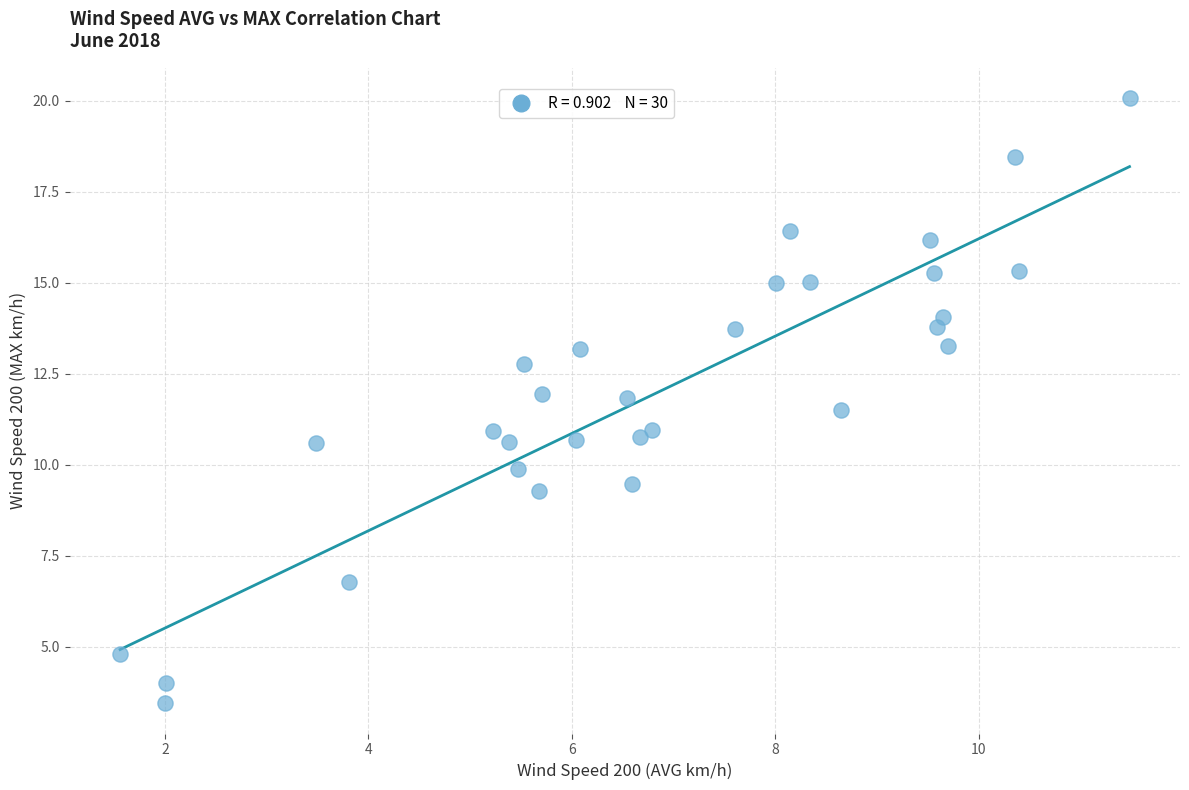

What is the range of X values (max minus min)?

9.9